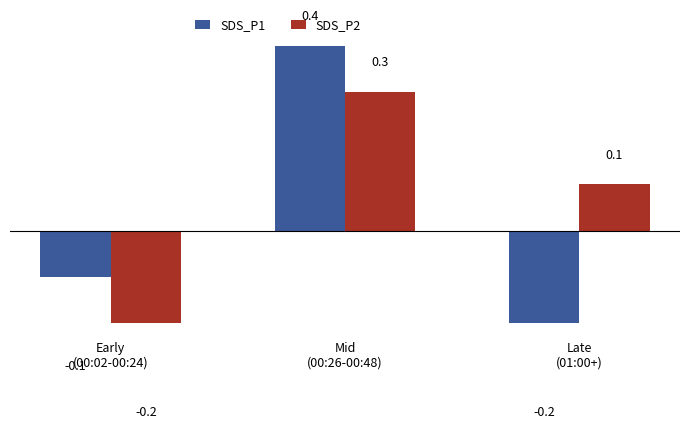

Reading right to left, what are all the values shown in this chart?

SDS_P1: Late
(01:00+)=-0.2	Mid
(00:26-00:48)=0.4	Early
(00:02-00:24)=-0.1
SDS_P2: Late
(01:00+)=0.1	Mid
(00:26-00:48)=0.3	Early
(00:02-00:24)=-0.2